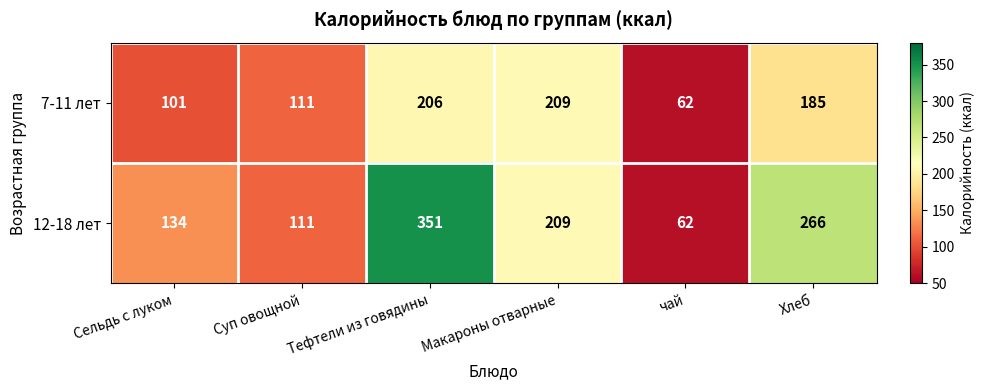

Which series changed the most between Сельдь с луком and Макароны отварные?

7-11 лет